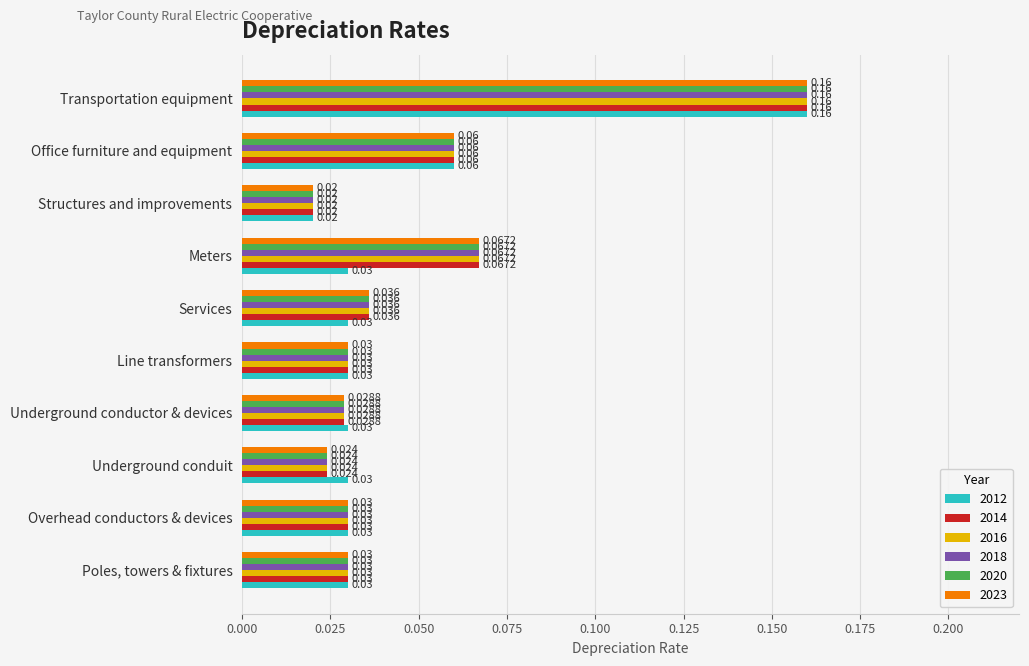

Which category has the highest value across all series?

Transportation equipment